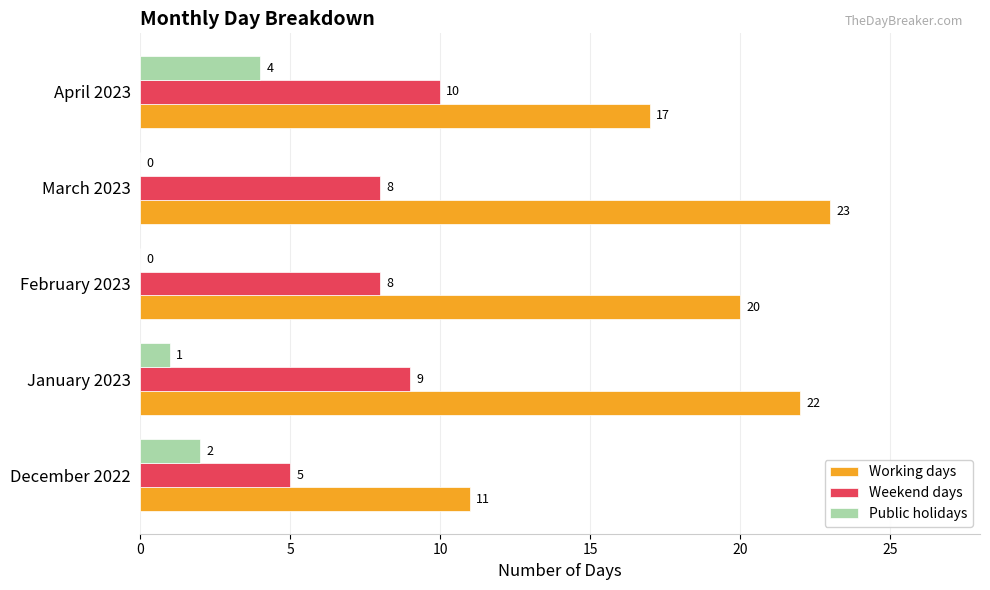

Which series has the largest range (max minus min)?

Working days